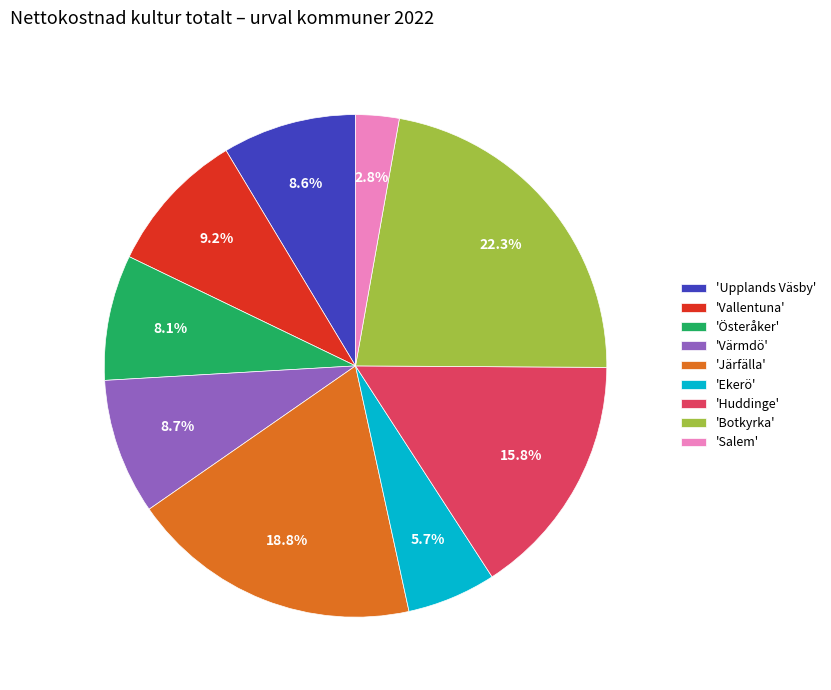

Combined, do 'Vallentuna' and 'Ekerö' account for over 50%?

No